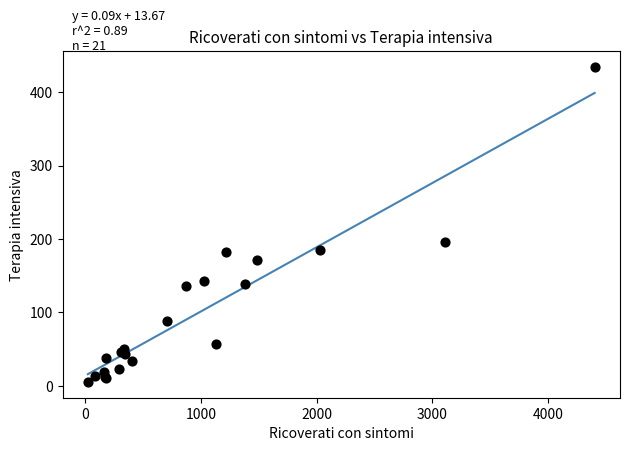

What Y value in the scatter plot is closest to 220?

196